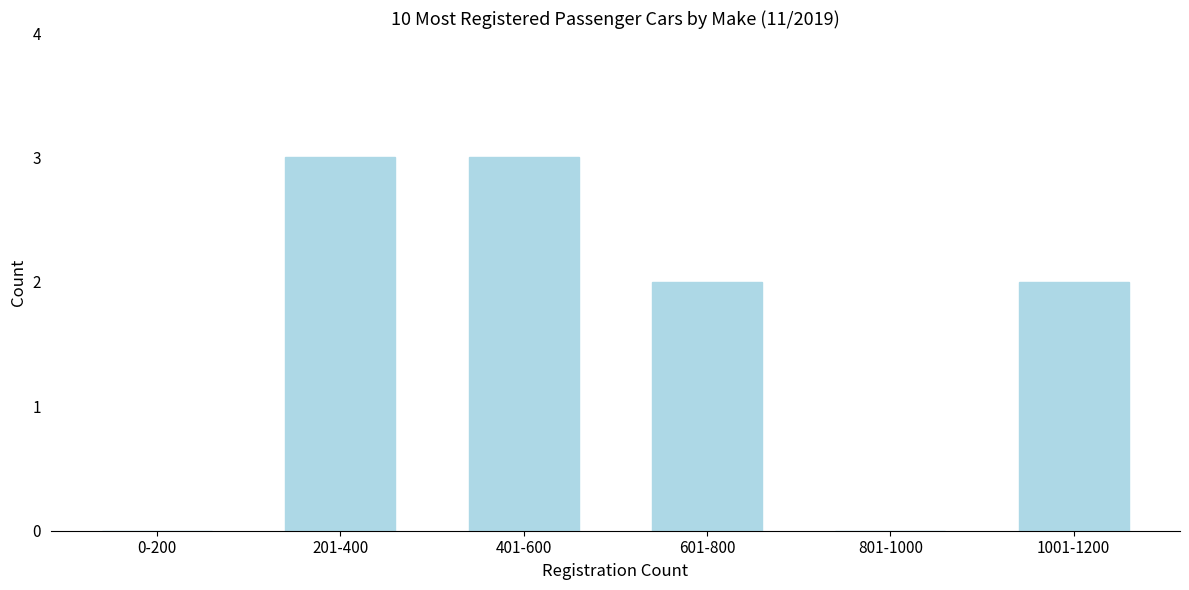

Reading right to left, transcribe all the data shown in this chart.

1001-1200=2	801-1000=0	601-800=2	401-600=3	201-400=3	0-200=0